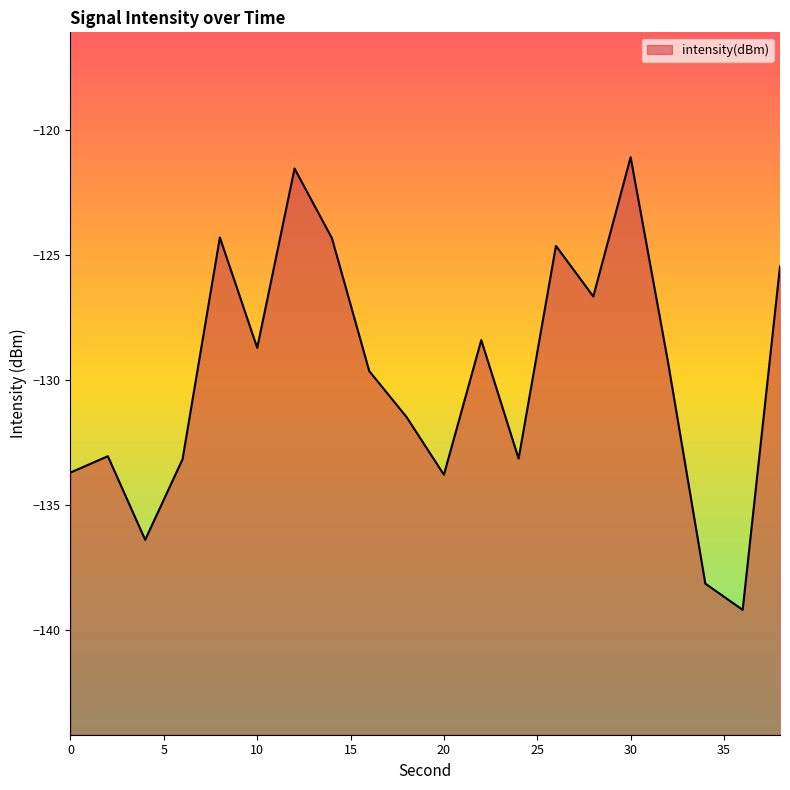

List the labels in order of value, largest first.

30, 12, 8, 14, 26, 38, 28, 22, 10, 32, 16, 18, 2, 24, 6, 0, 20, 4, 34, 36